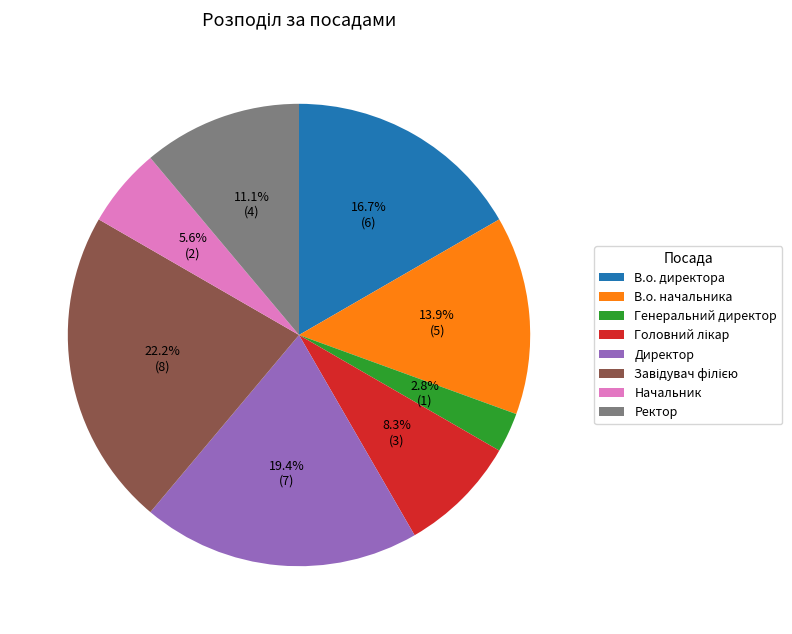

Which slice is the smallest?

Генеральний директор